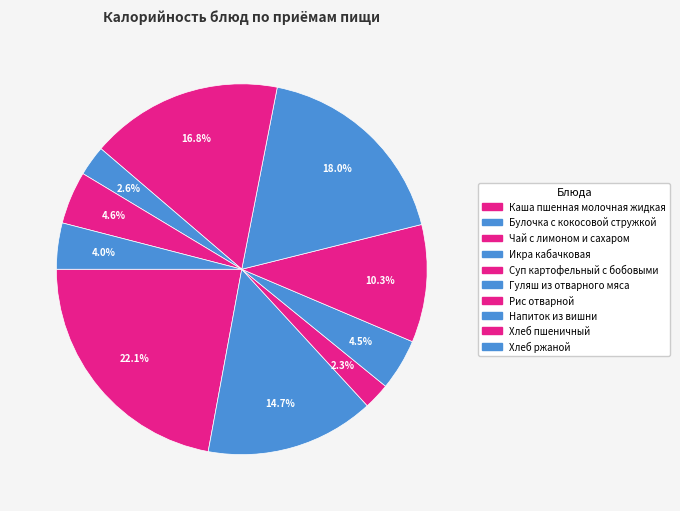

Which category has the smallest portion of the pie?

Чай с лимоном и сахаром